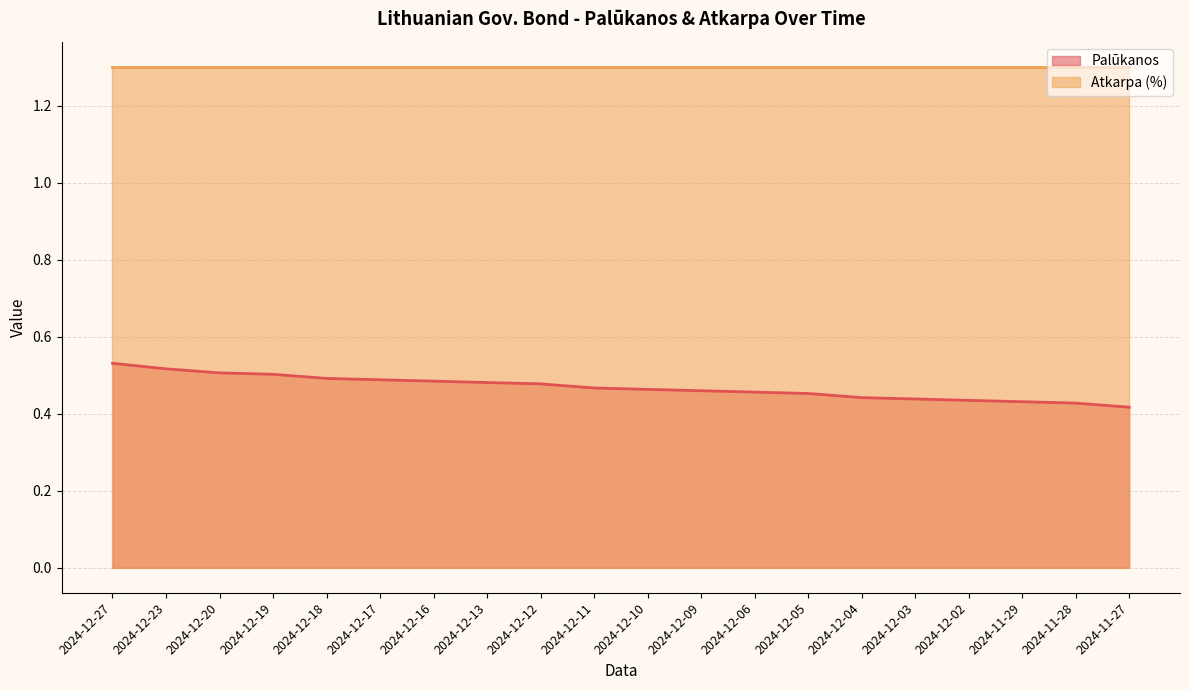

Which category has the lowest value across all series?

2024-11-27